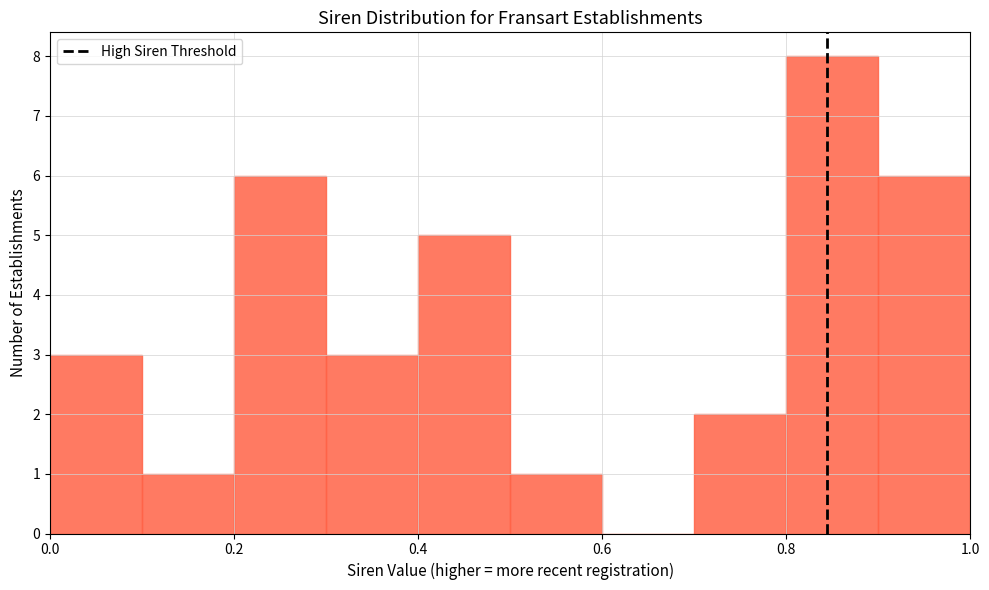

Over which range of the x-axis is the bar tallest?

0.8 to 0.9